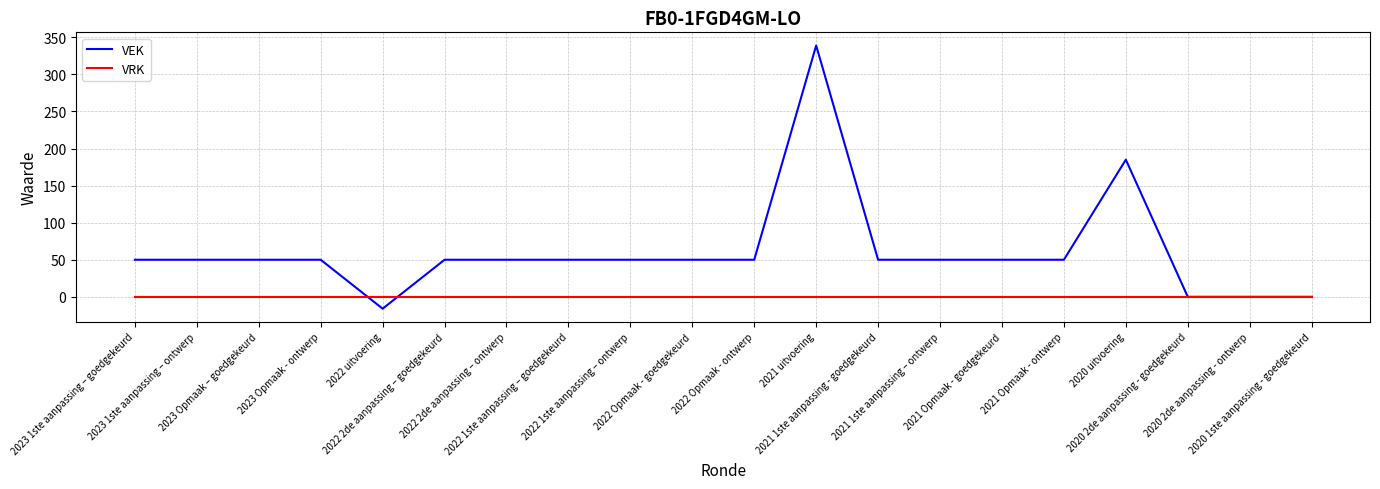

What is the maximum value shown in the chart?

339